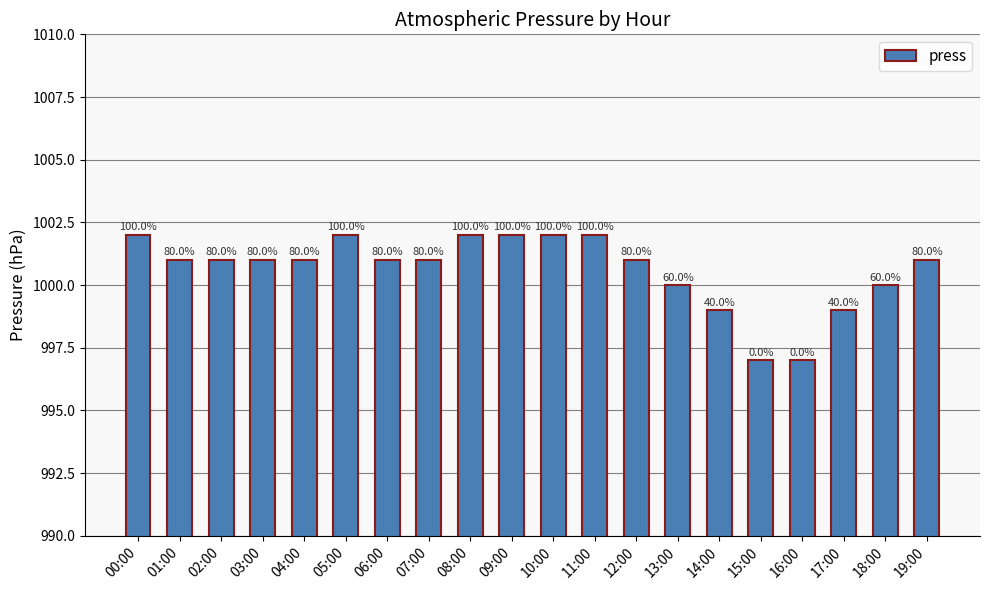

What is the sum of the values at 04:00 and 13:00?

2001